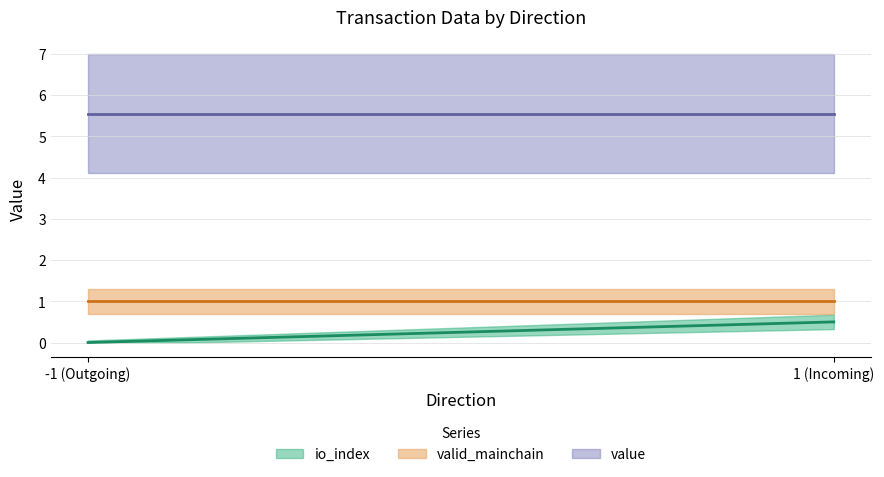

Which category has the highest value in the valid_mainchain series?

-1